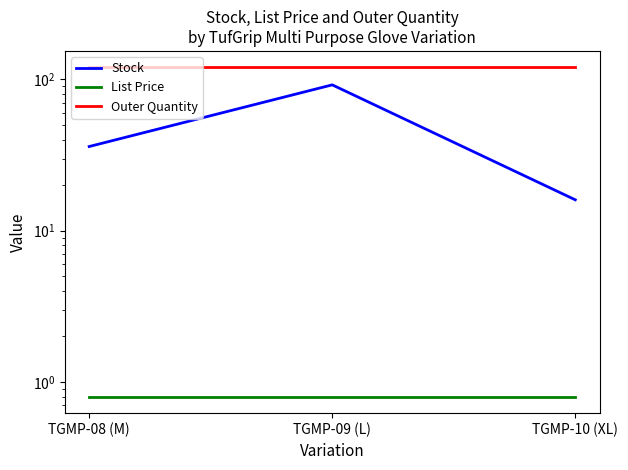

The value of Stock at TGMP-10 (XL) is 16.0. True or false?

True